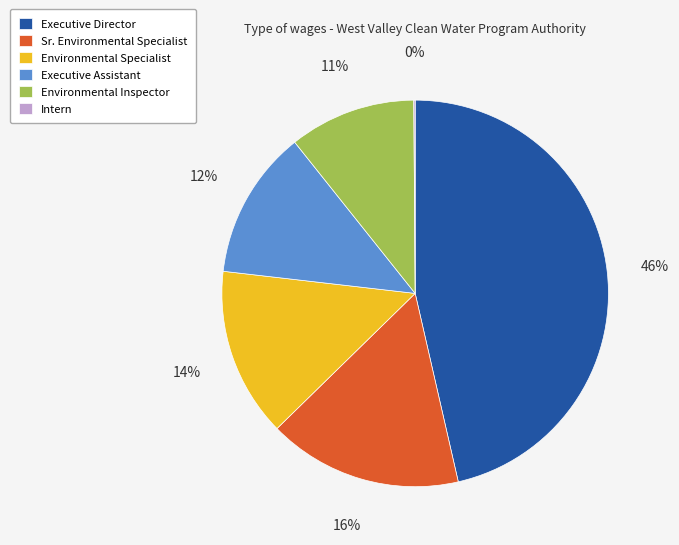

Is Environmental Specialist the majority of the pie?

No